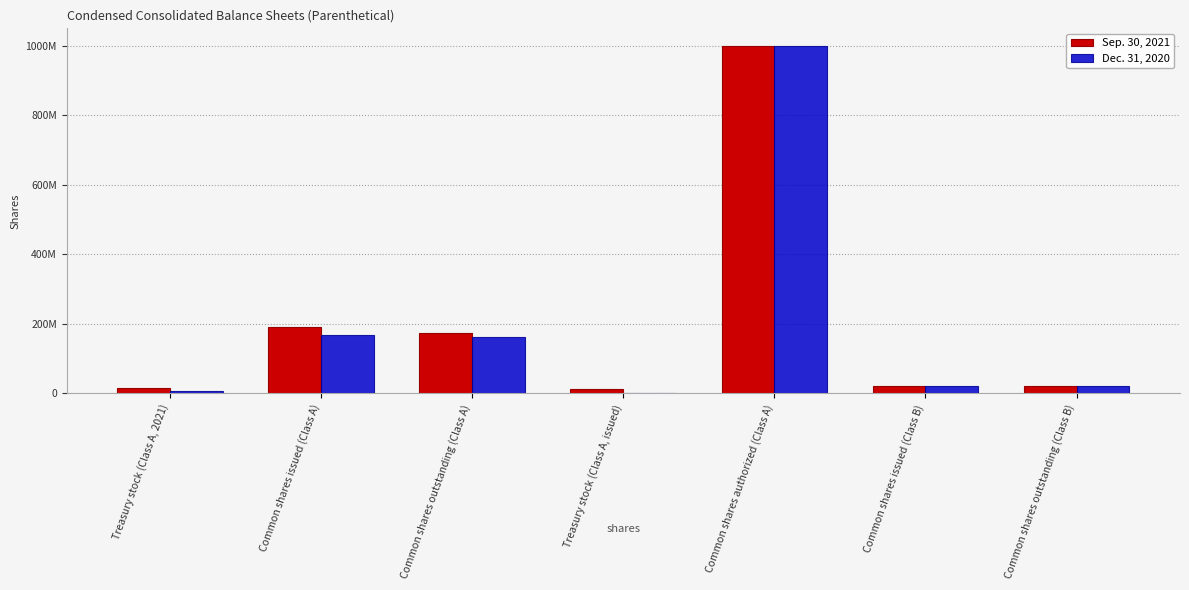

What are all the series names shown in the legend?

Sep. 30, 2021, Dec. 31, 2020